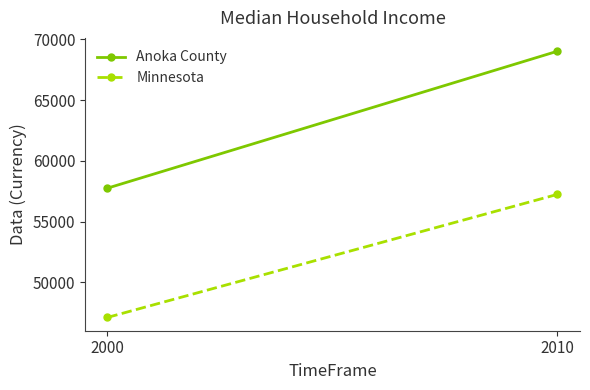

Which series has the widest spread of values?

Anoka County